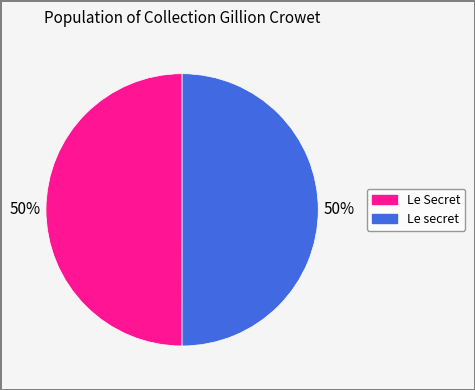

How many segments does this pie chart have?

2